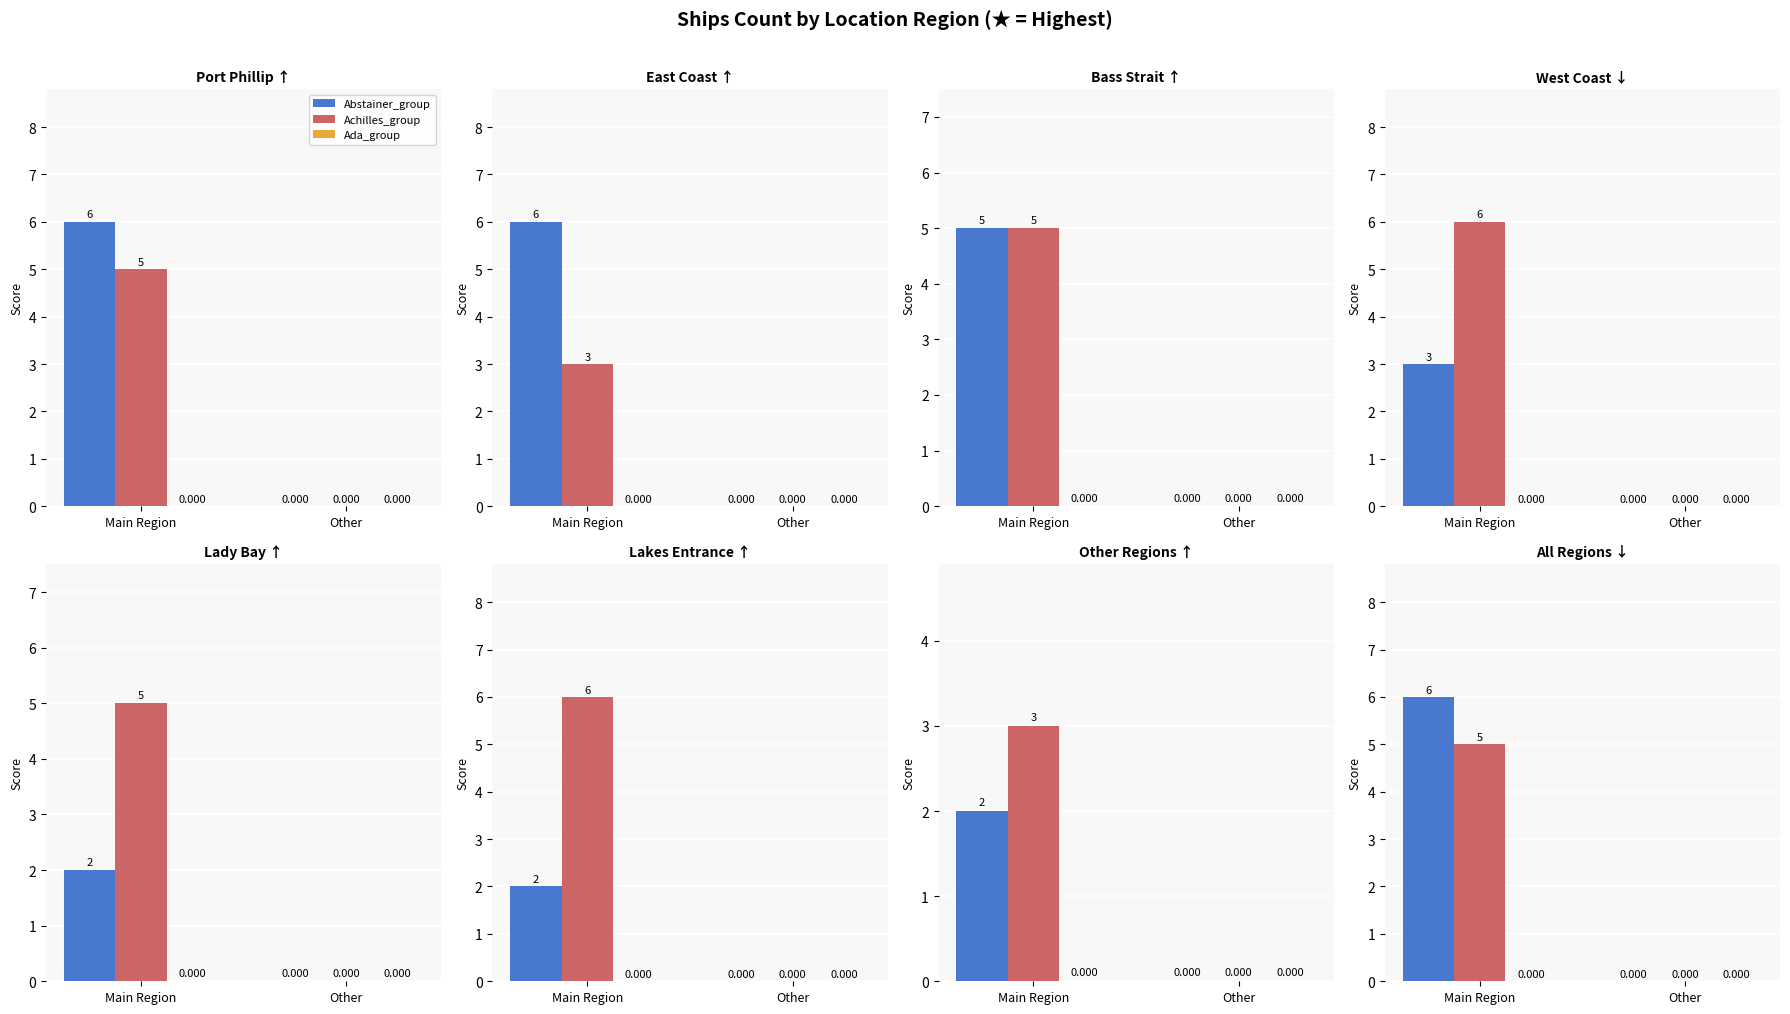

At Main Region, list the series in order from largest to smallest.

Abstainer_group, Achilles_group, Ada_group